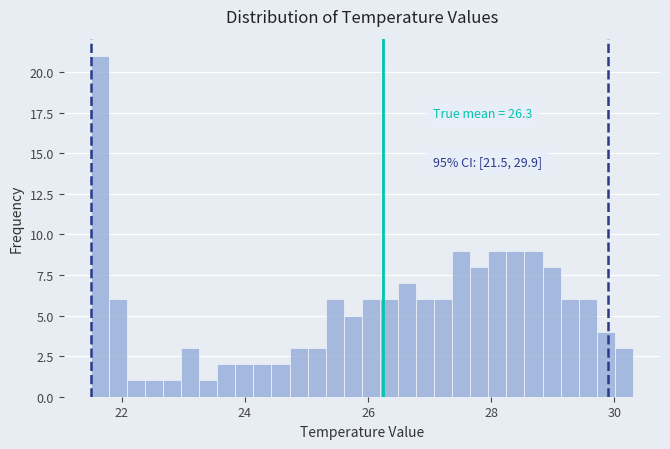

Around what value on the x-axis is the tallest bar? Give the approximate position of its centre, as read against the axis.

21.6